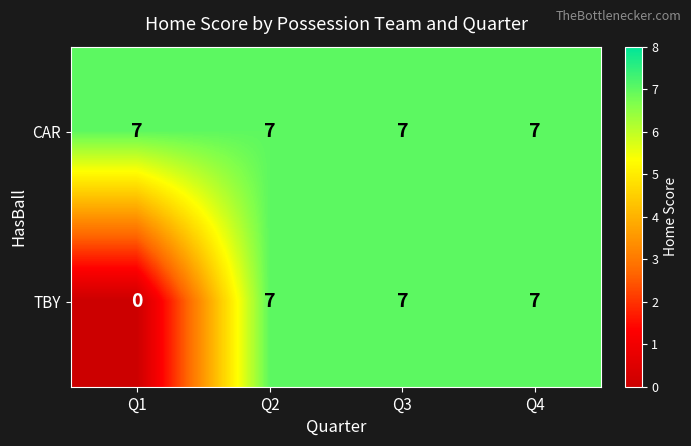

Which series changed the most between Q1 and Q2?

TBY